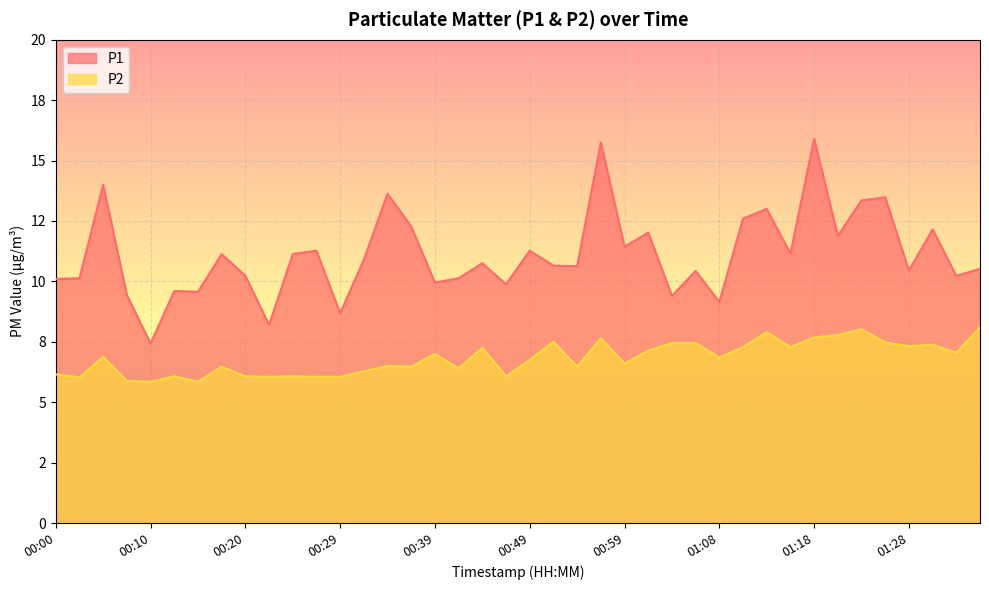

Count the number of data series in this chart.

2